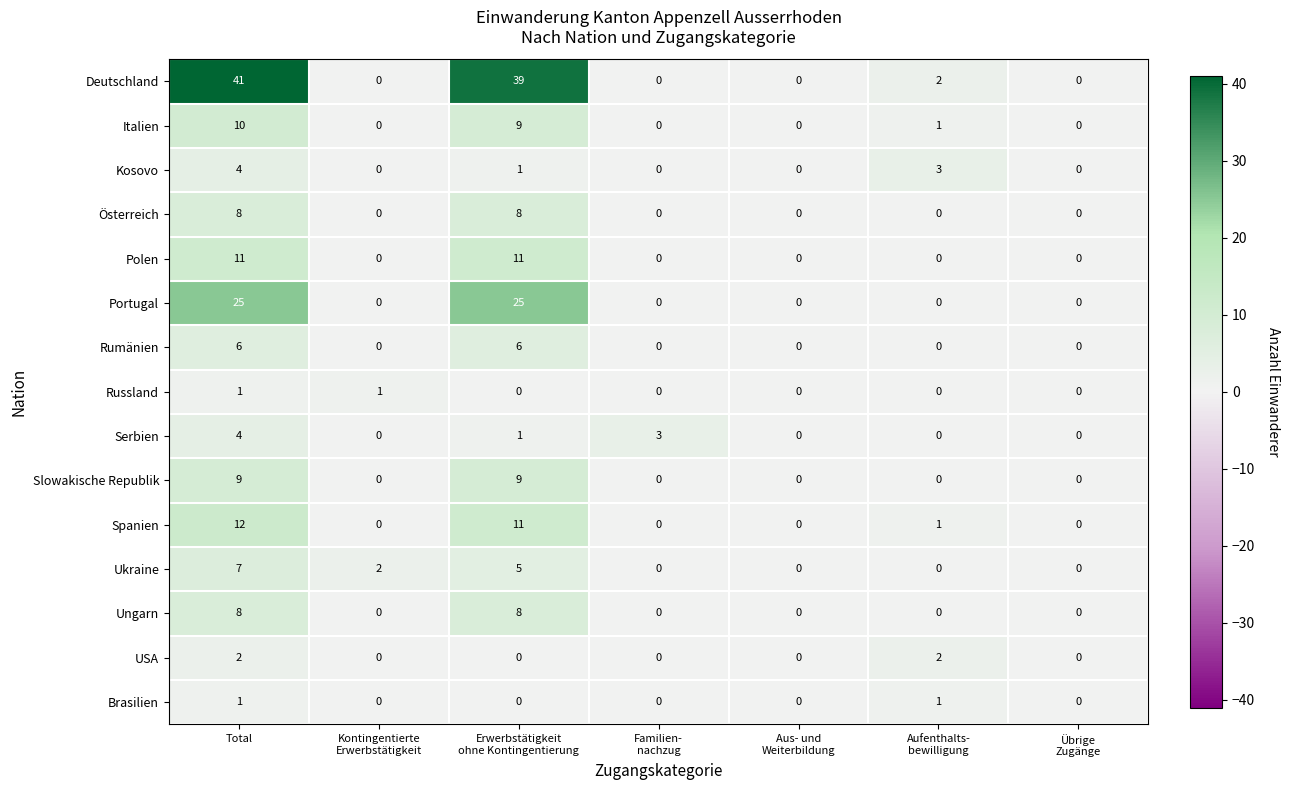

Is it true that USA equals 2 at Total?

True